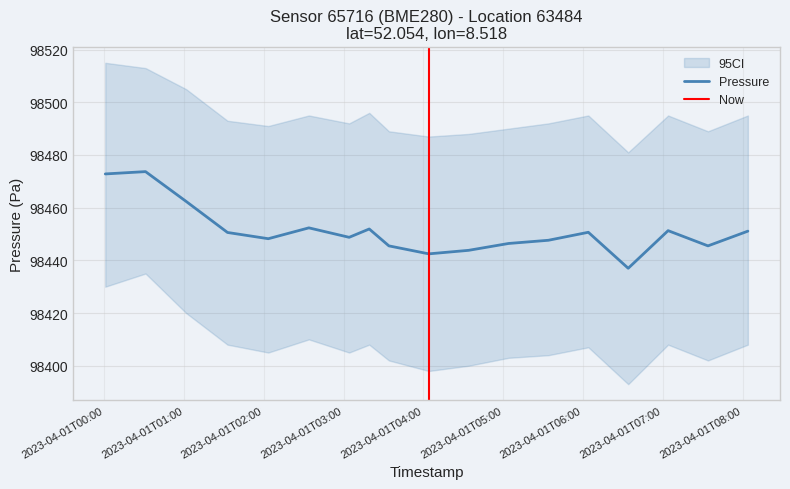

What is the maximum value for Pressure?

98473.7